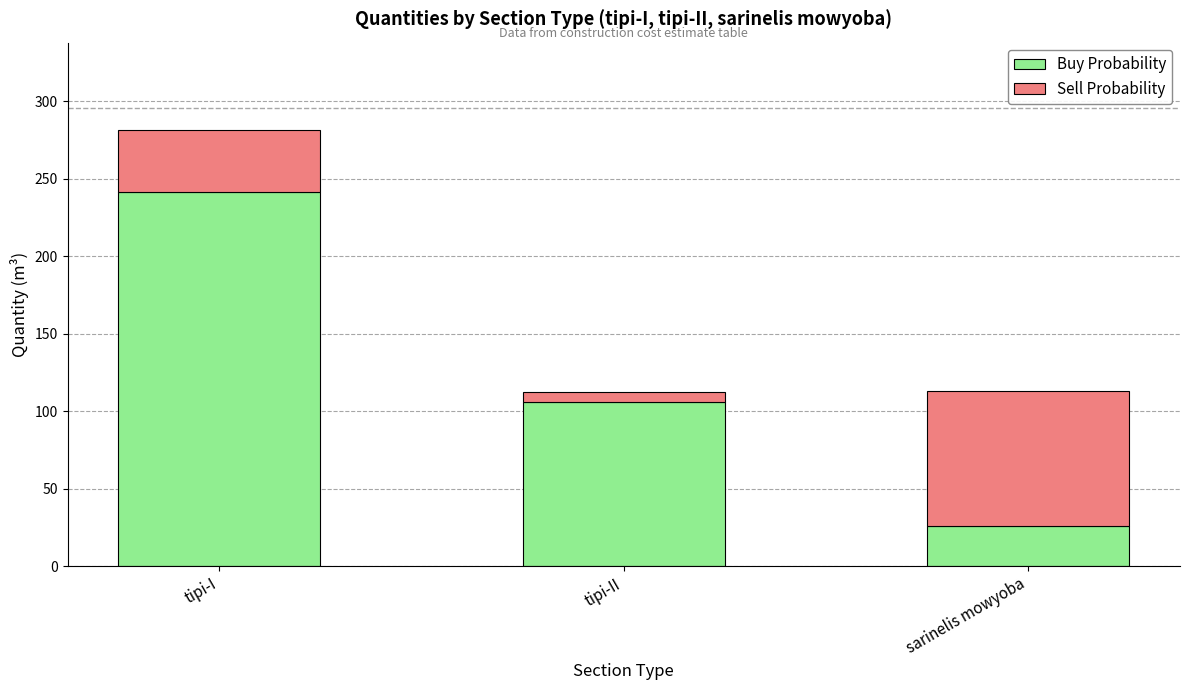

Count the number of data series in this chart.

2